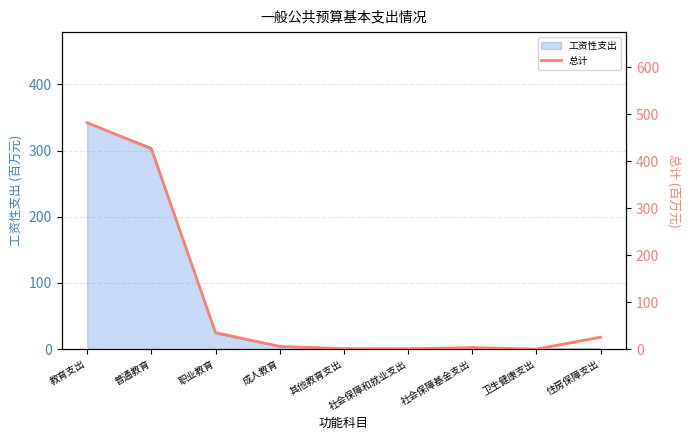

Reading left to right, transcribe all the data shown in this chart.

教育支出=481.8	普通教育=426.0	职业教育=35.3	成人教育=5.9	其他教育支出=1.1	社会保障和就业支出=1.0	社会保障基金支出=3.3	卫生健康支出=0.1	住房保障支出=25.4